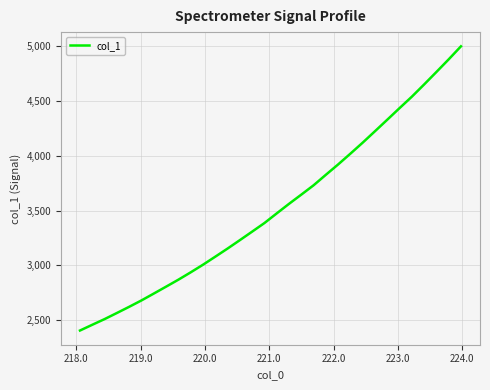

What is the greatest value displayed?

5000.8